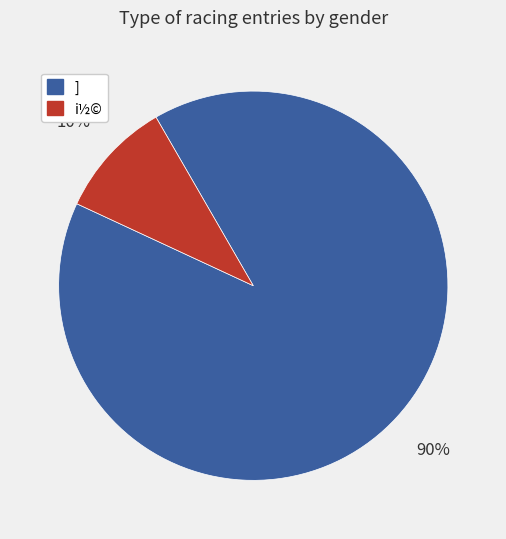

Is there a majority slice in this chart?

Yes